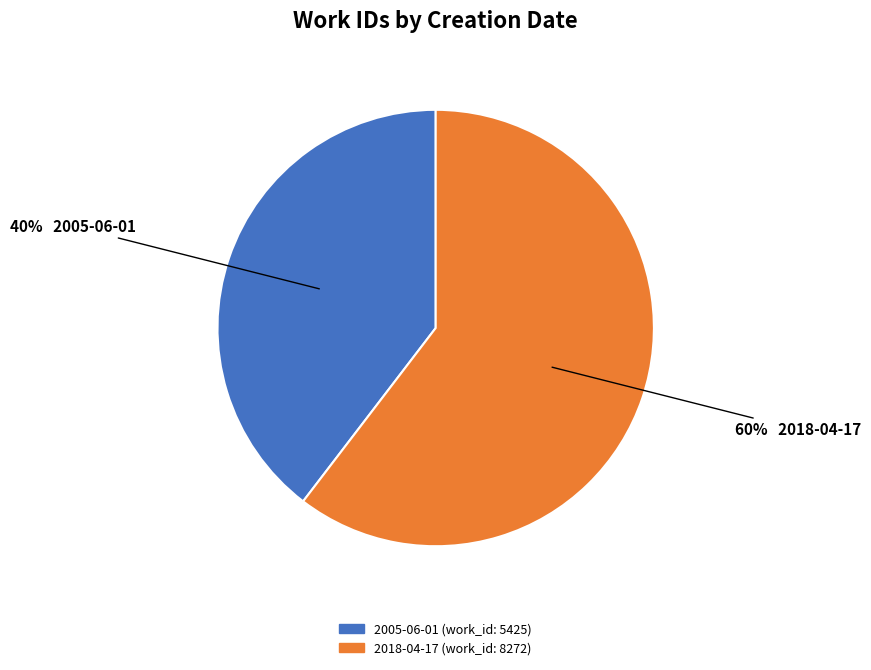

Is there any slice that represents more than half of the pie?

Yes